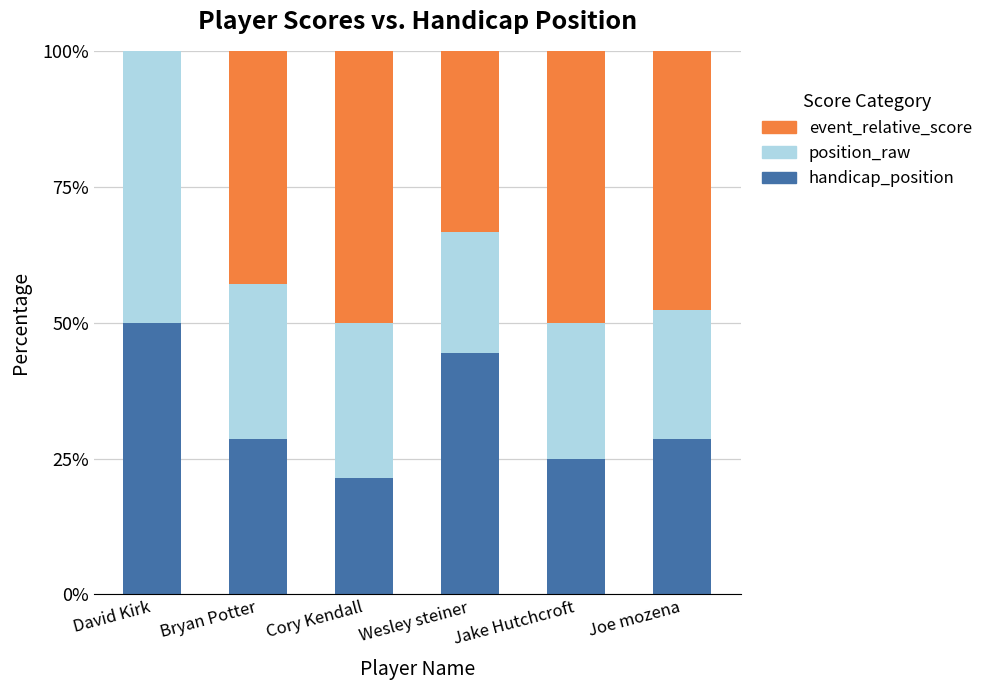

At which label does handicap_position first exceed 28?

David Kirk